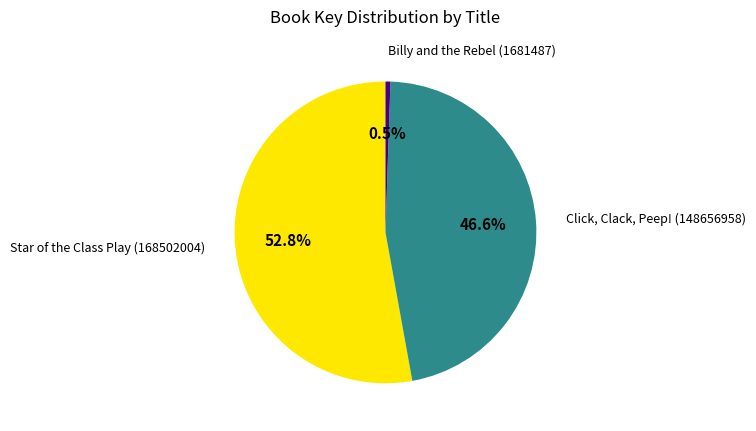

To the nearest percent, what portion does Click, Clack, Peep! (148656958) represent?

47%